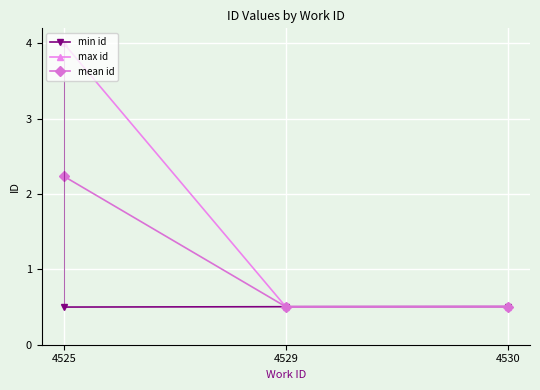

What value does the max id series have at 4529?

0.5